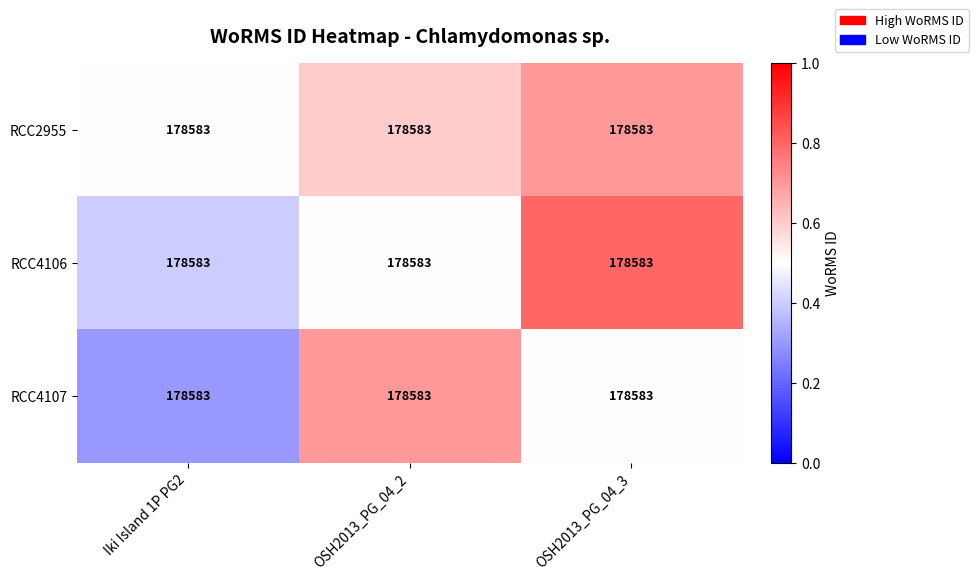

What is the lowest value of the RCC4106 series?

0.4